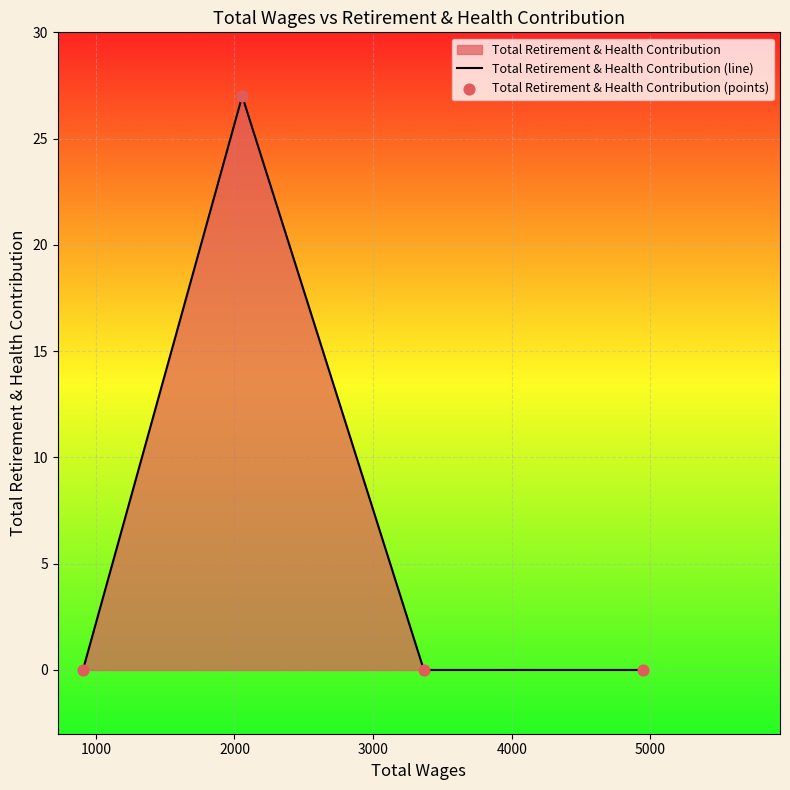

Which series has the largest total across all categories?

Total Retirement & Health Contribution (line)